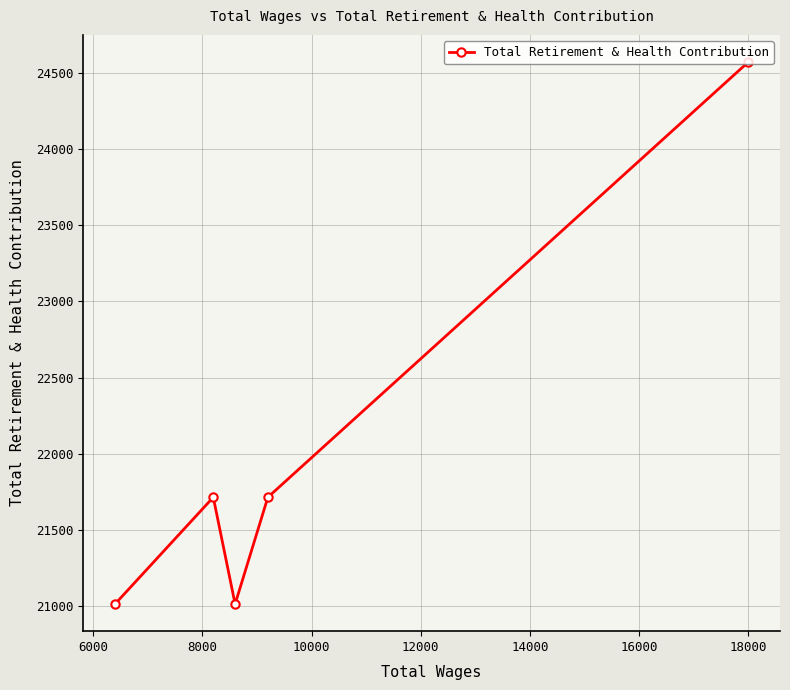

What is the difference between the maximum and minimum values?

3558